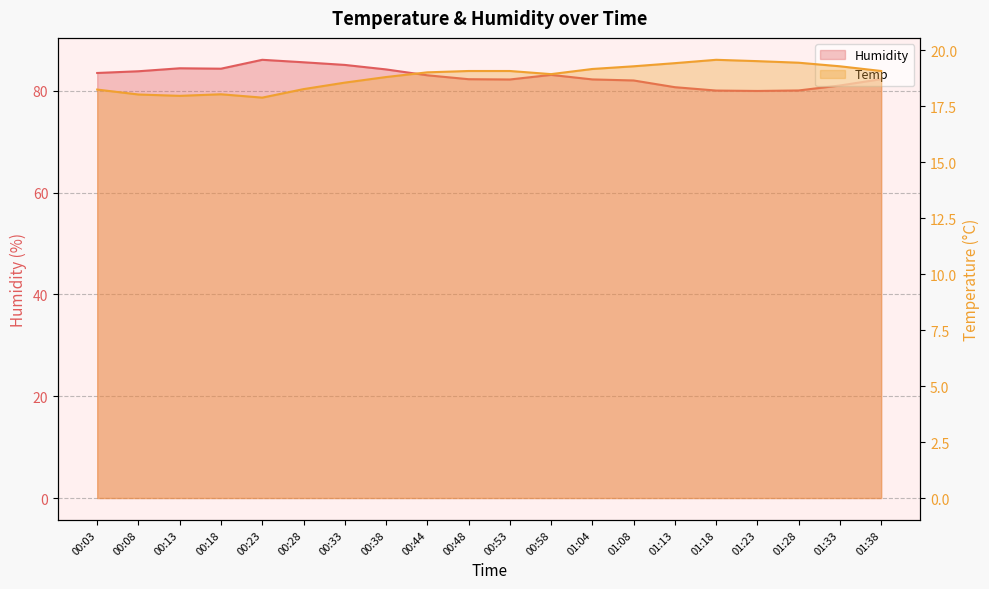

Where is Temp nearest to the value 18?

00:08